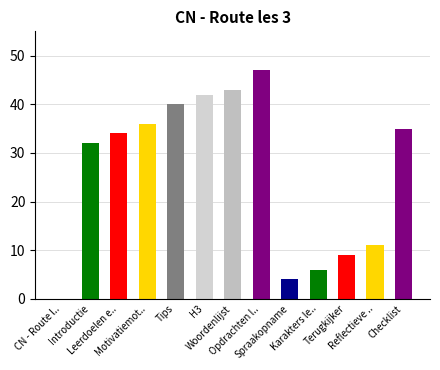

Are the bars grouped side by side (vs. stacked)?

No